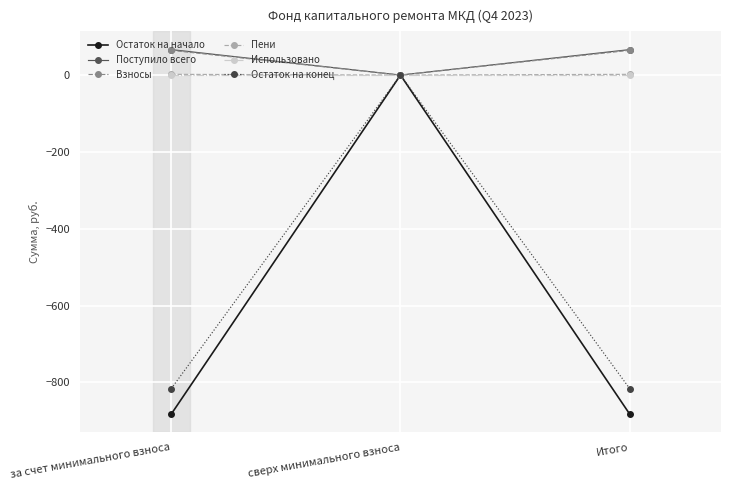

What is the value of the Взносы point at the 3rd from the left?

64.4